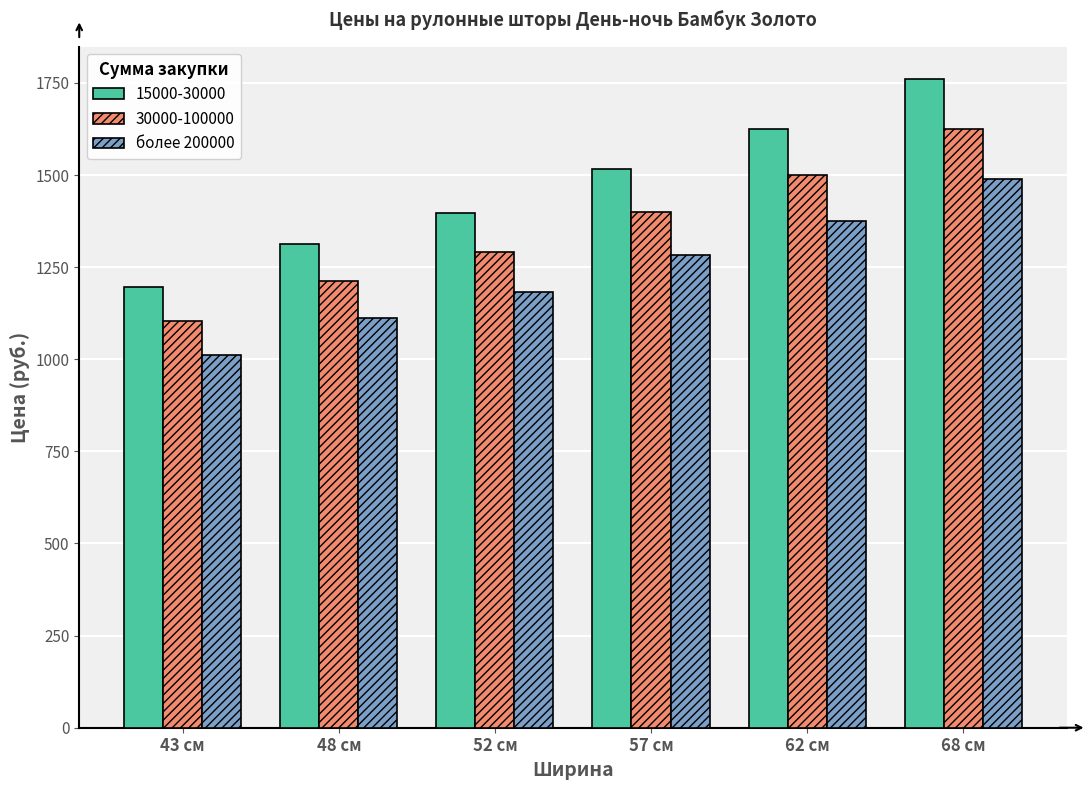

What is the spread (max minus min) of values at 52 см?

215